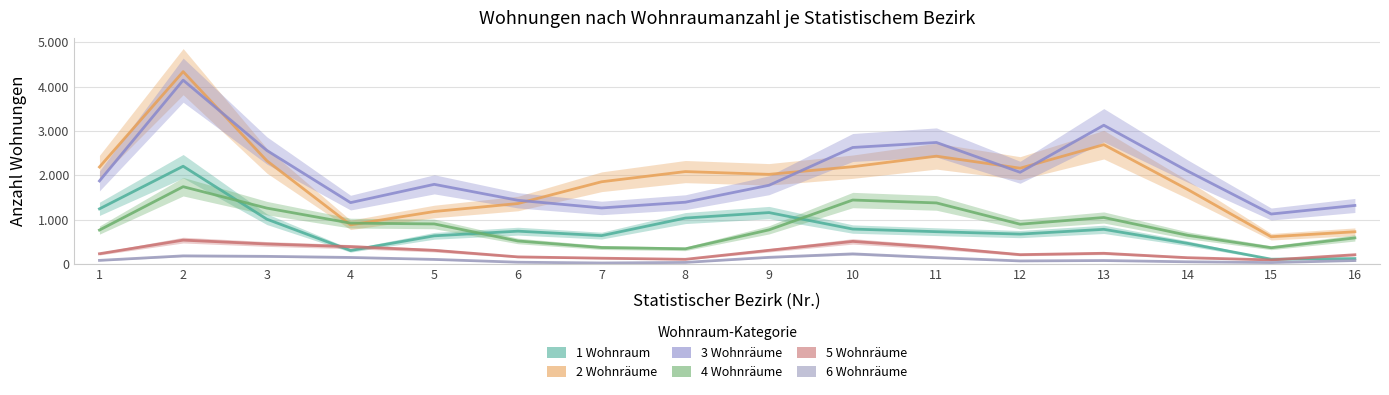

Which series changed the most between 9 and 10?

3 Wohnräume